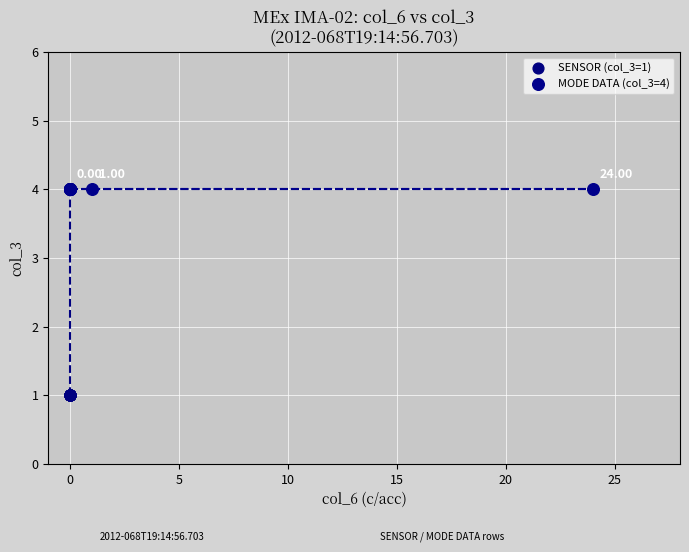

Which series contains the lowest Y value?

SENSOR (col_3=1)